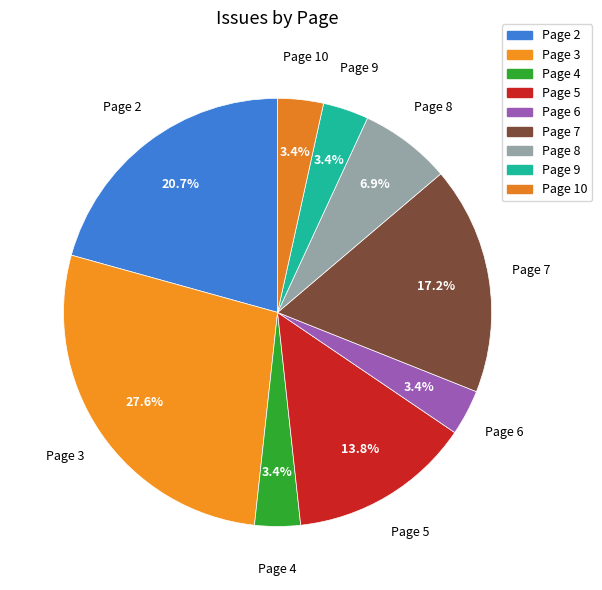

What is the largest slice in the pie chart?

Page 3